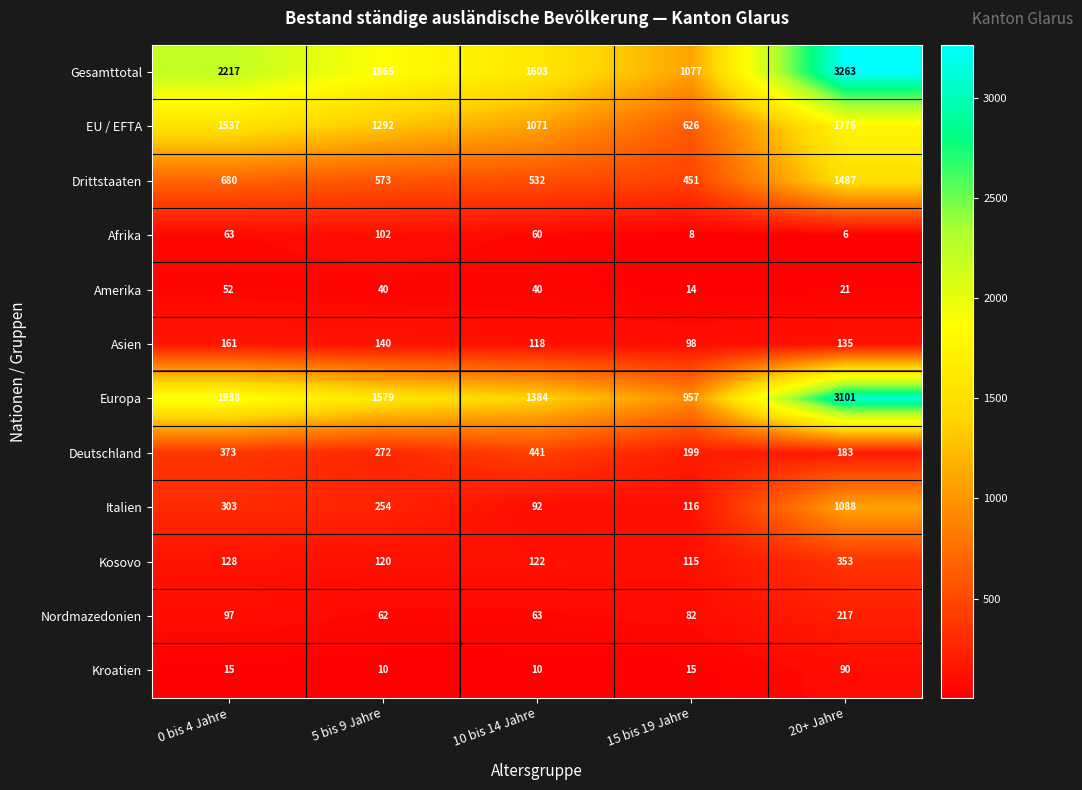

What is the difference between the second highest and minimum values in the Kosovo series?

13